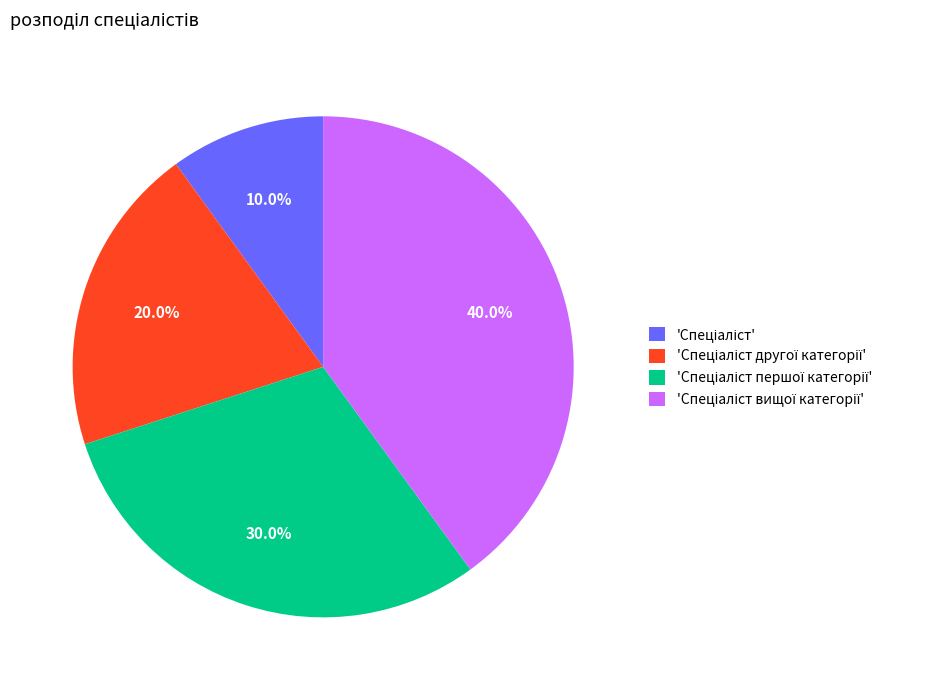

Does any single category account for the majority?

No